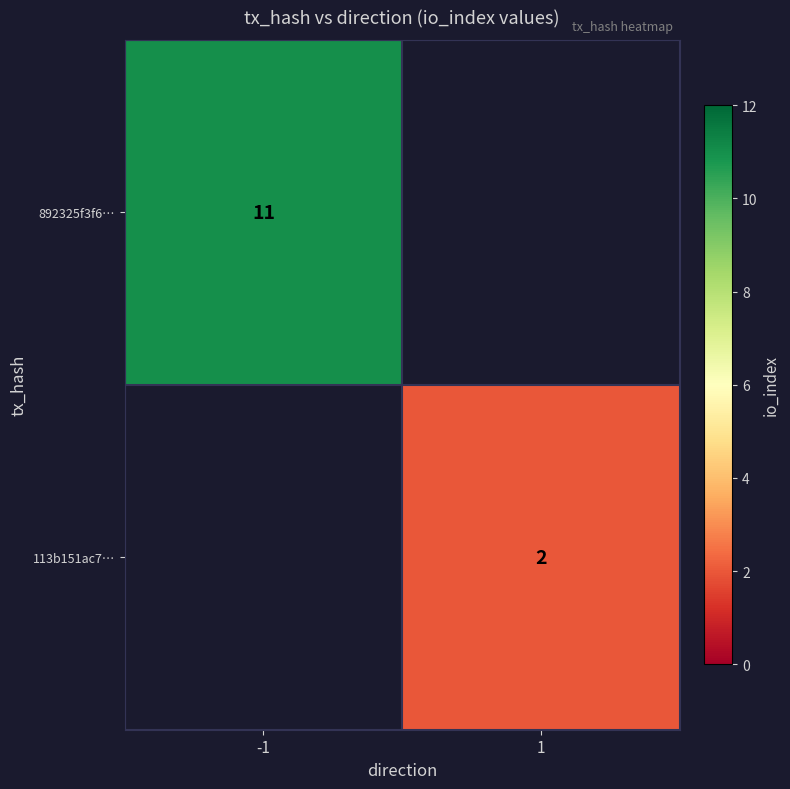

Which label corresponds to the smallest value in the chart?

1